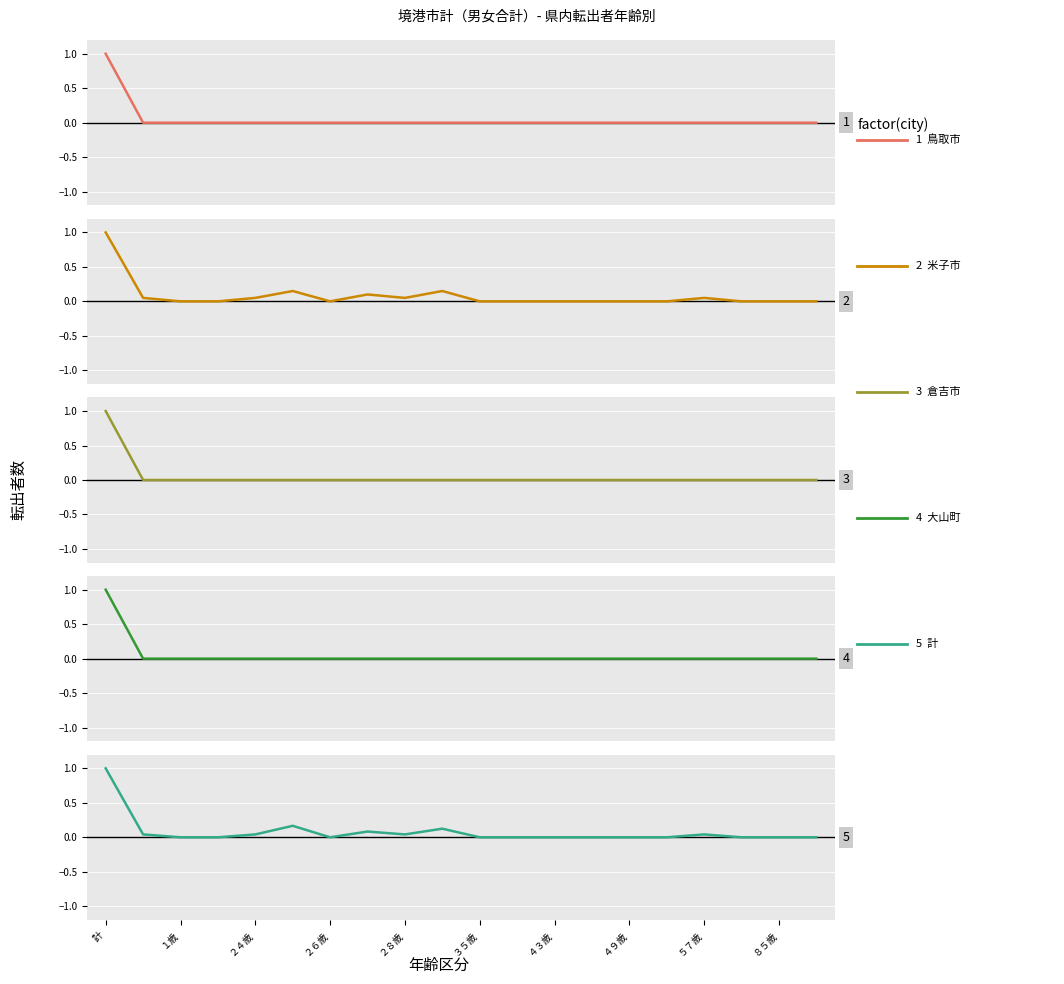

How many positive values does the 鳥取市 series have?

1